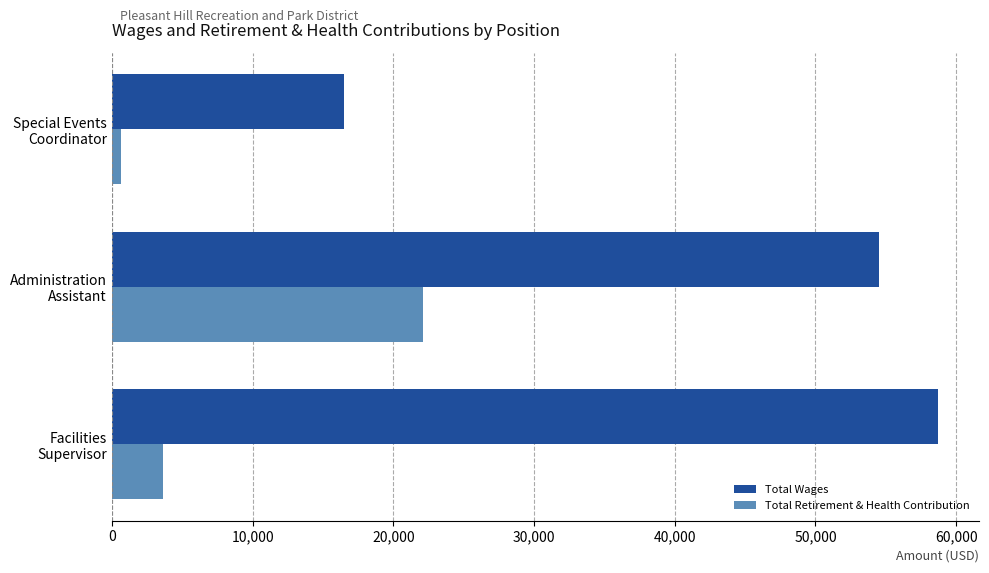

Which series has the largest range (max minus min)?

Total Wages